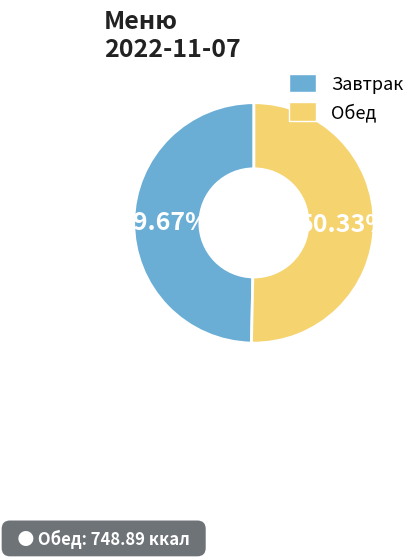

To the nearest percent, what is the average slice percentage?

50%